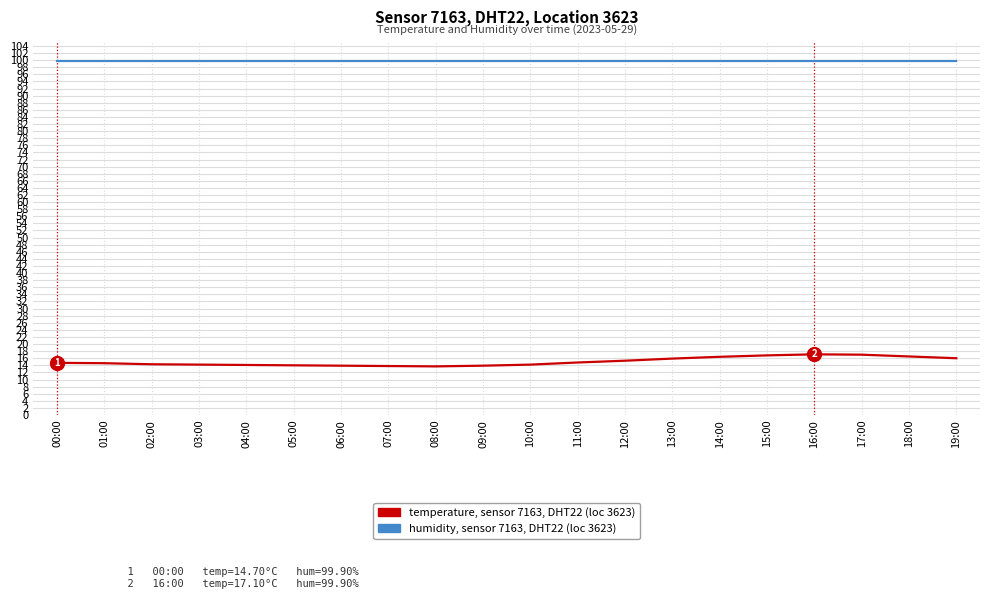

What is the spread (max minus min) of values at 15:00?

83.1